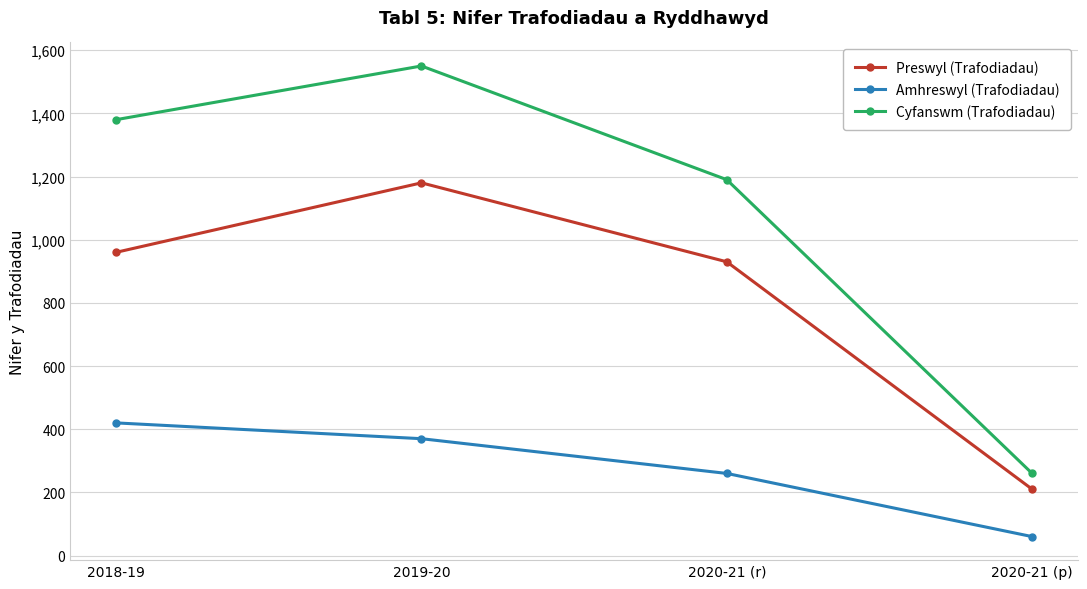

List the series in order of their overall mean, lowest first.

Amhreswyl (Trafodiadau), Preswyl (Trafodiadau), Cyfanswm (Trafodiadau)